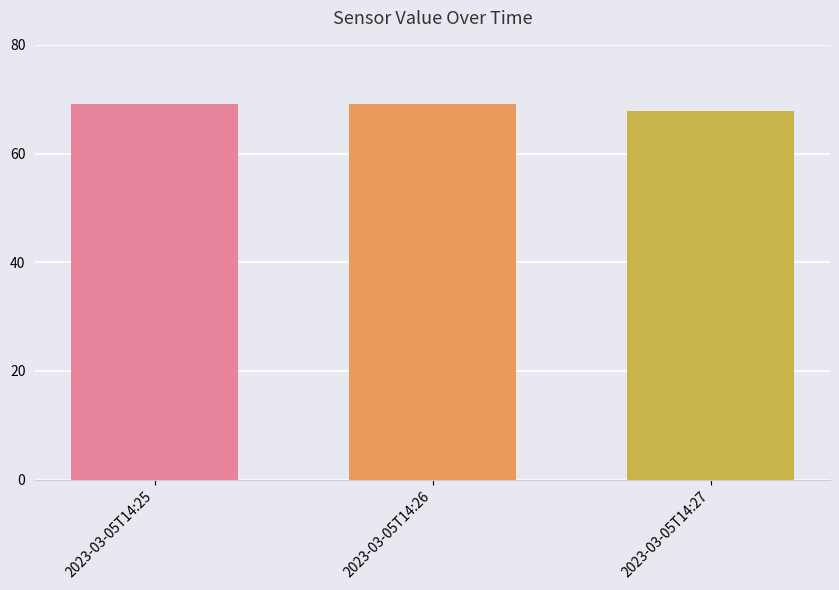

How many data points are less than 69?

1